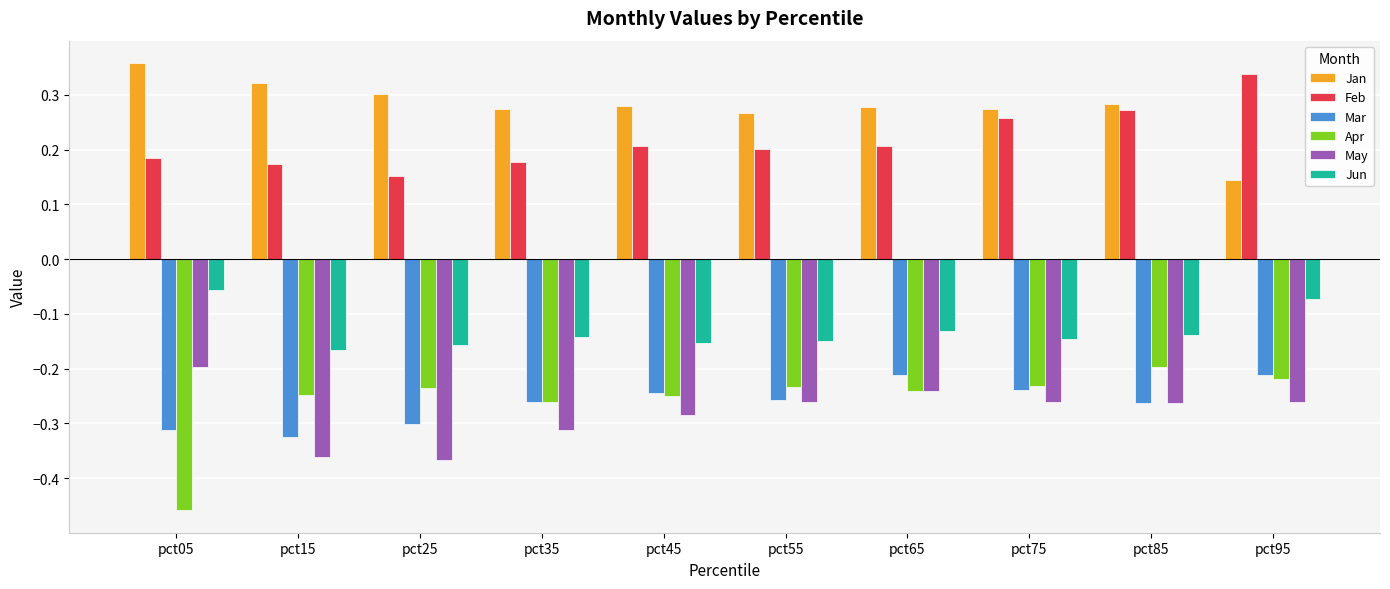

Which series has the largest total across all categories?

Jan